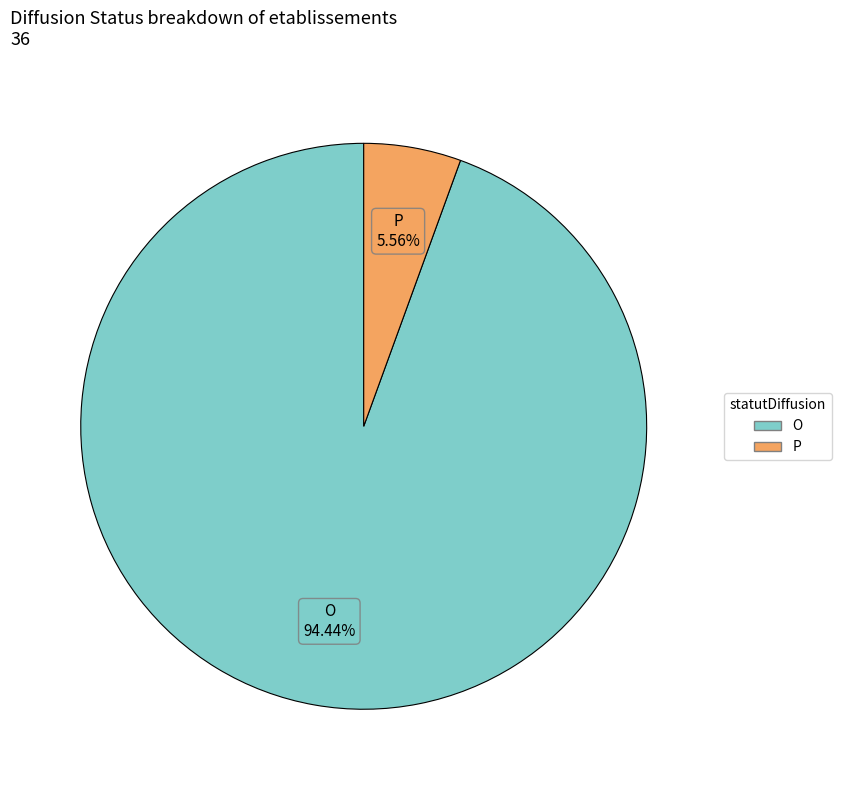

Is there a majority slice in this chart?

Yes